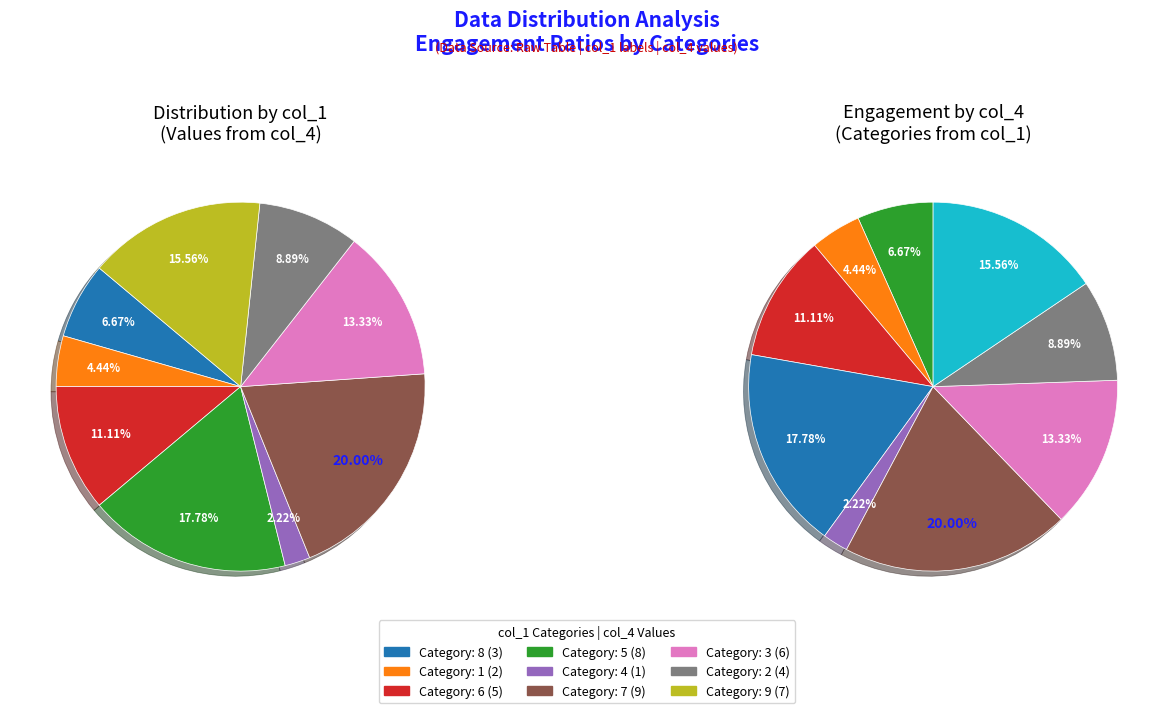

How many slices are in this pie chart?

9